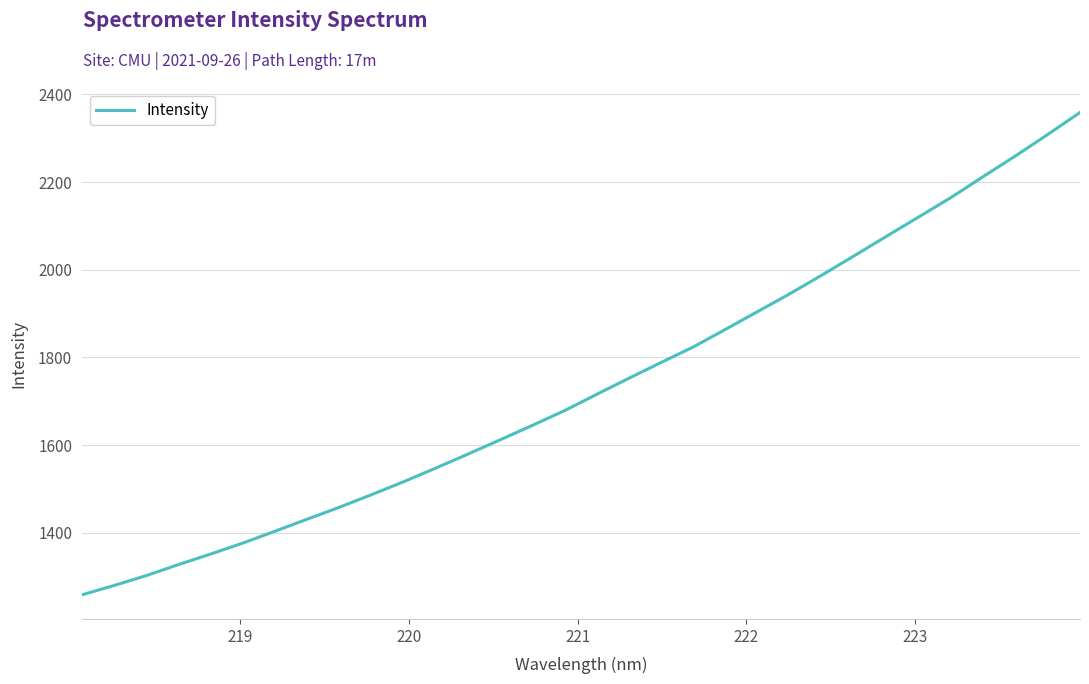

What is the average value?

1737.0